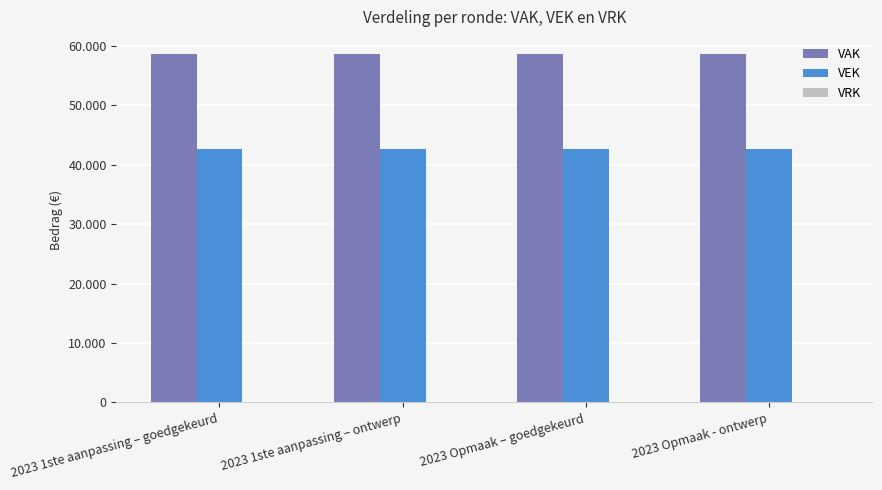

Which series has the largest range (max minus min)?

VAK